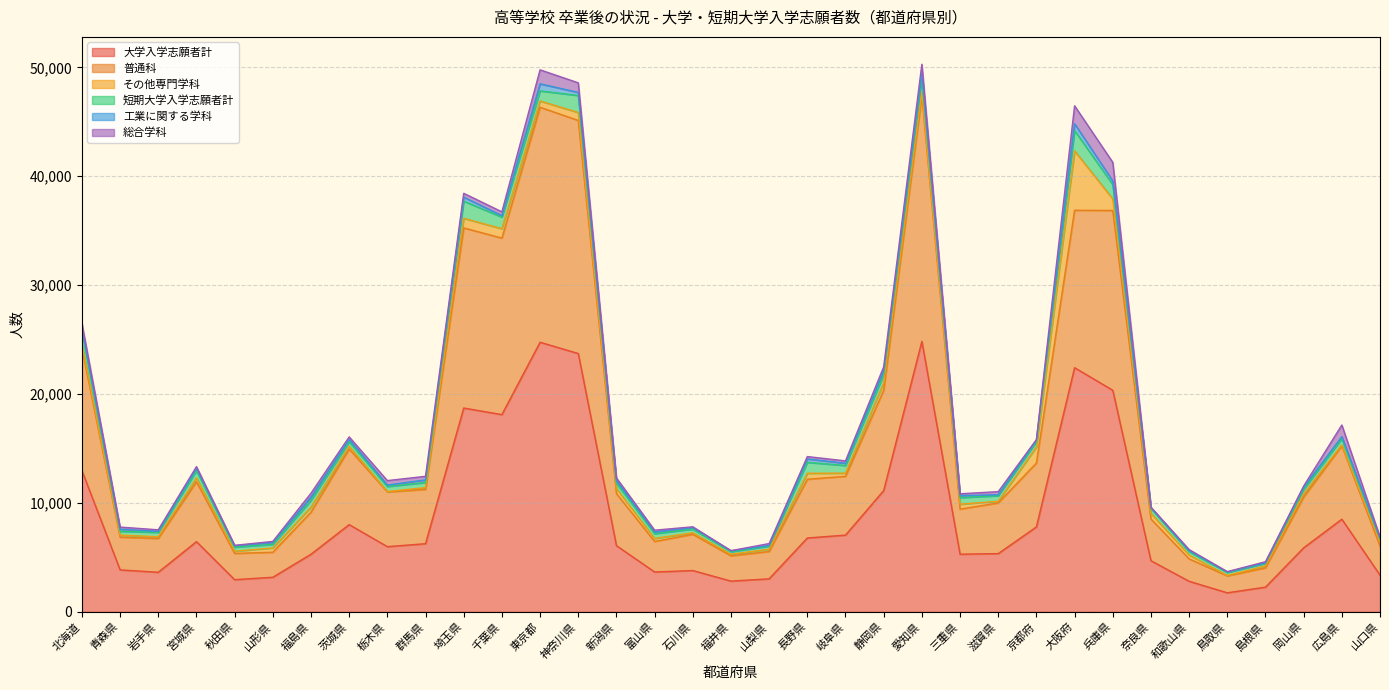

Does the chart display data point markers on the line(s)?

No